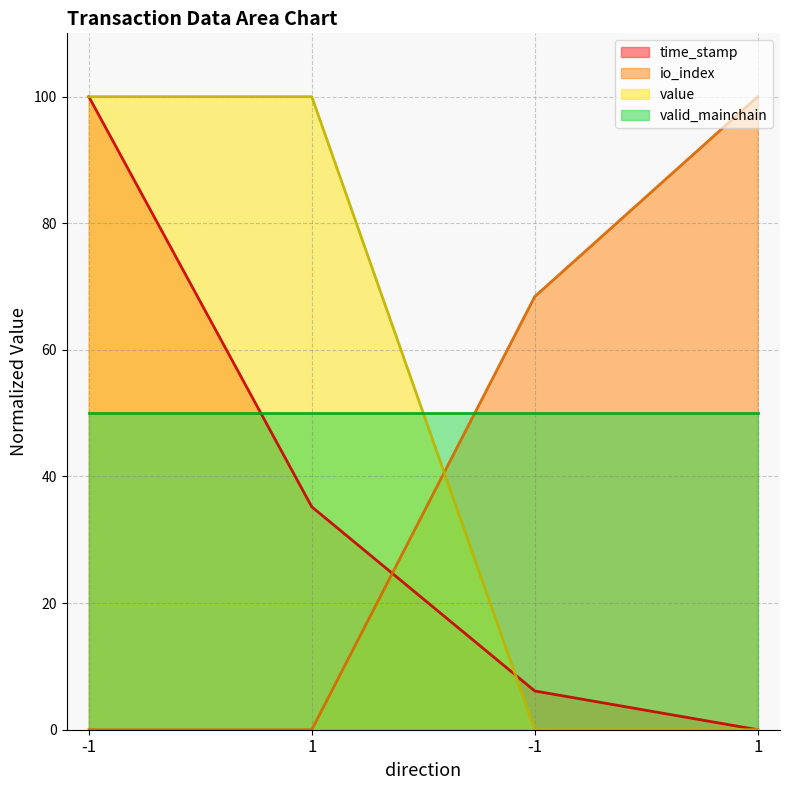

Which series has the largest total across all categories?

value